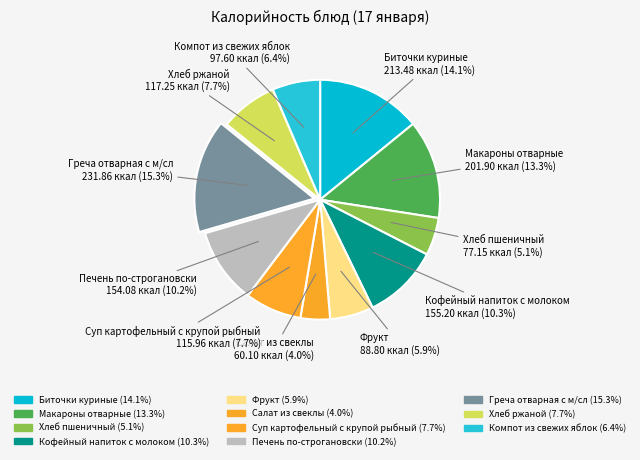

To the nearest percent, what is the difference between the Компот из свежих яблок and Печень по-строгановски slice percentages?

4%